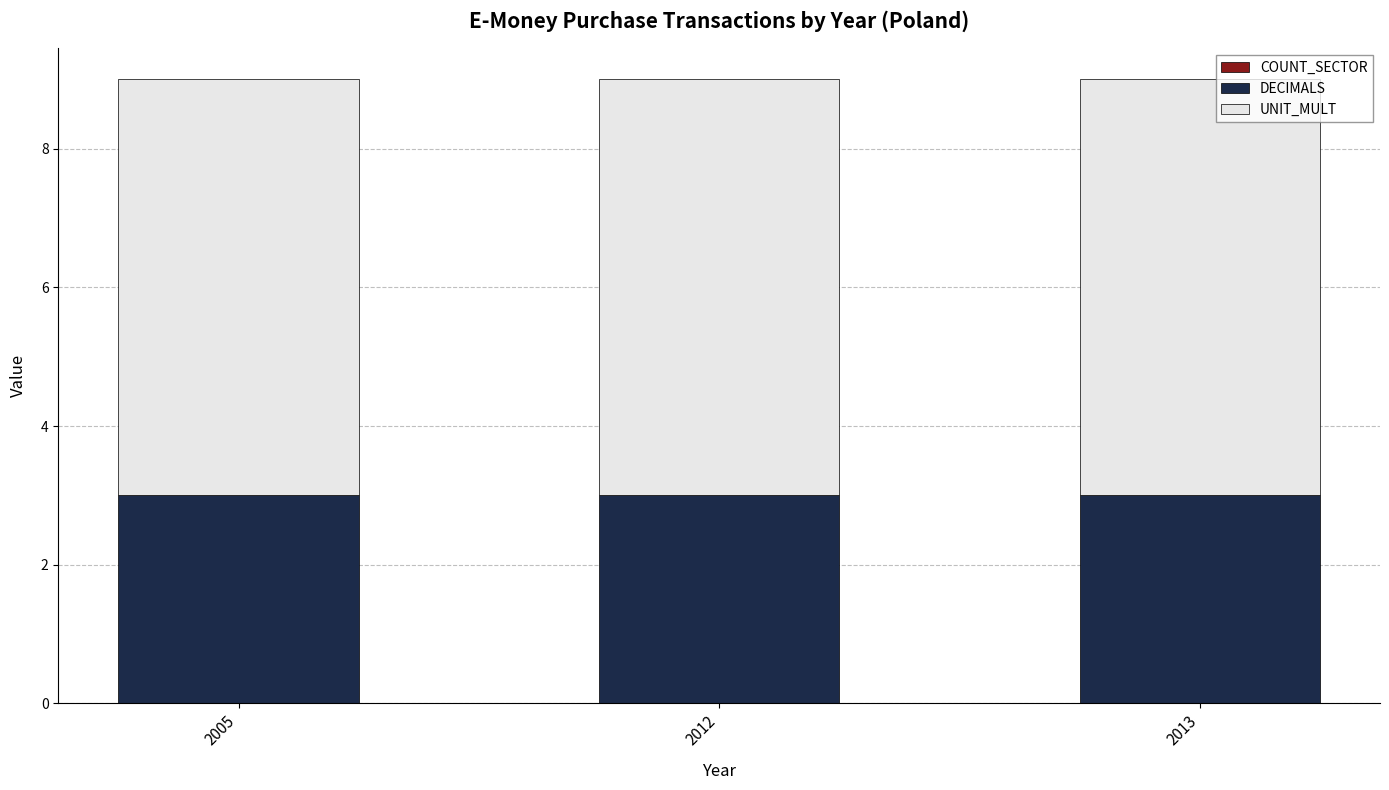

The value of DECIMALS at 2013 is 5. True or false?

False